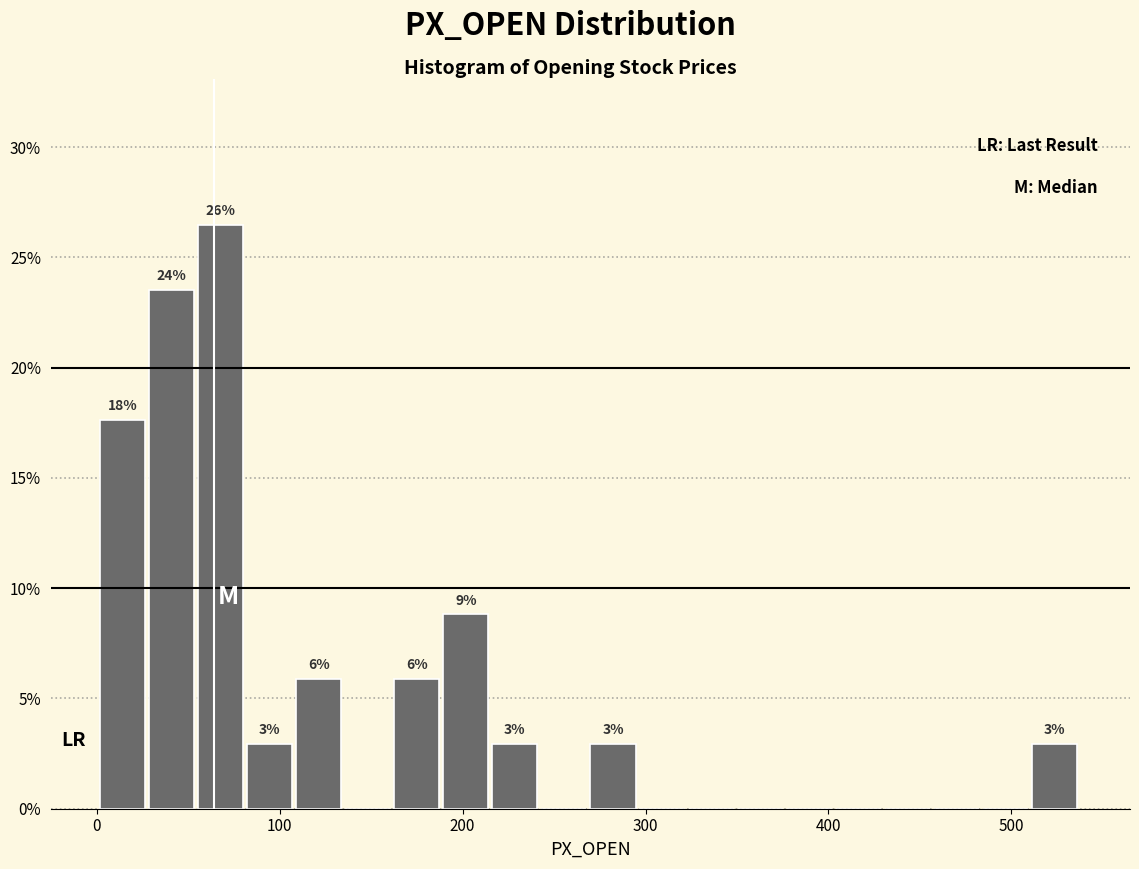

Around what value on the x-axis is the tallest bar? Give the approximate position of its centre, as read against the axis.

70